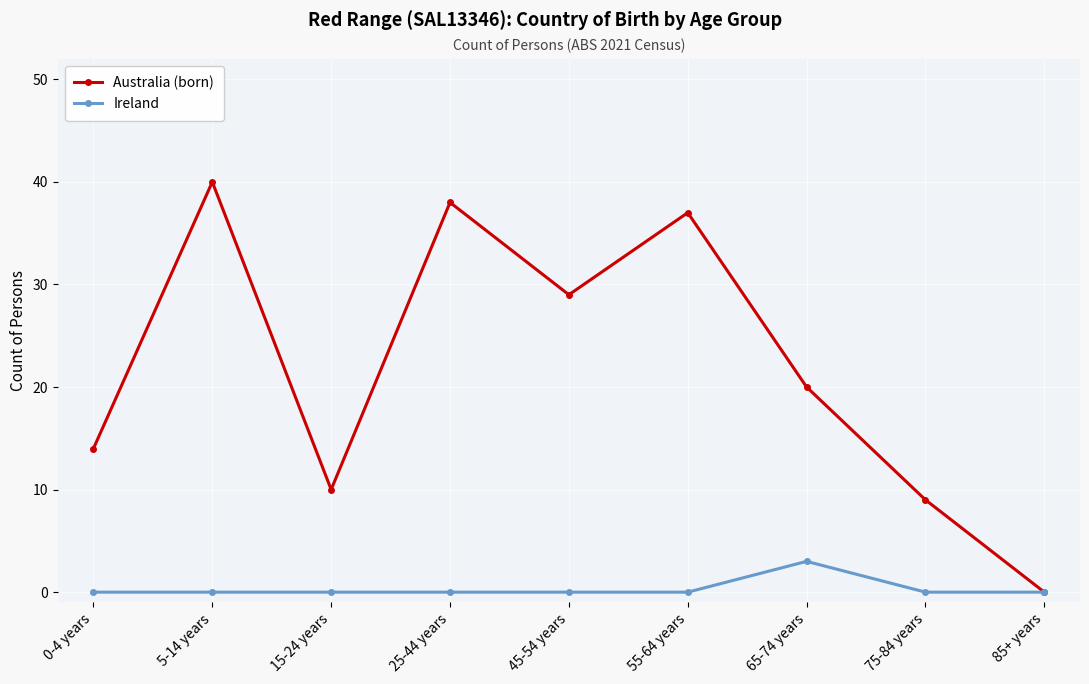

The Australia (born) series shows 10 at 15-24 years. True or false?

True